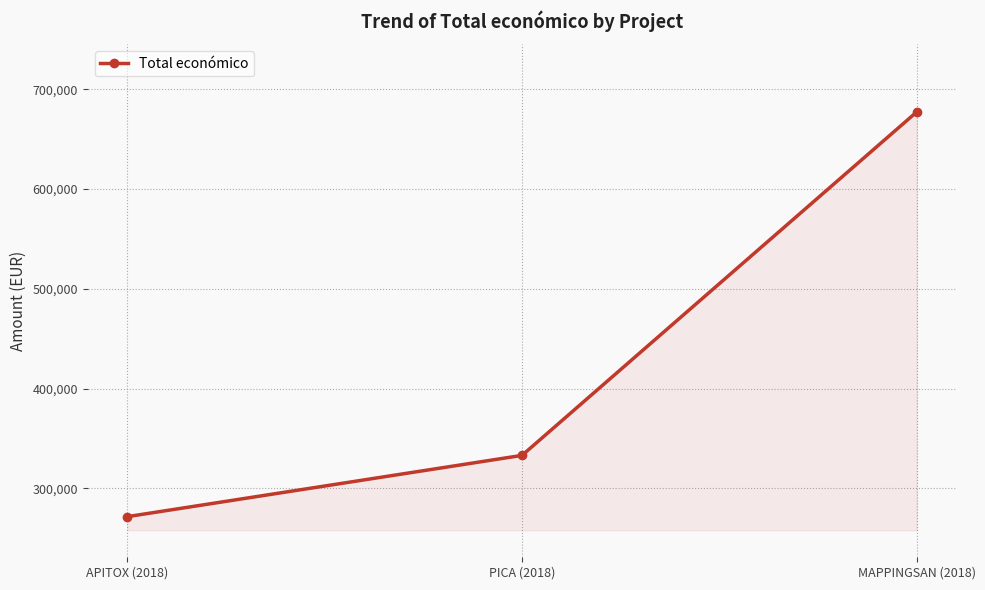

Count the values in the range 271552 to 677425.

3